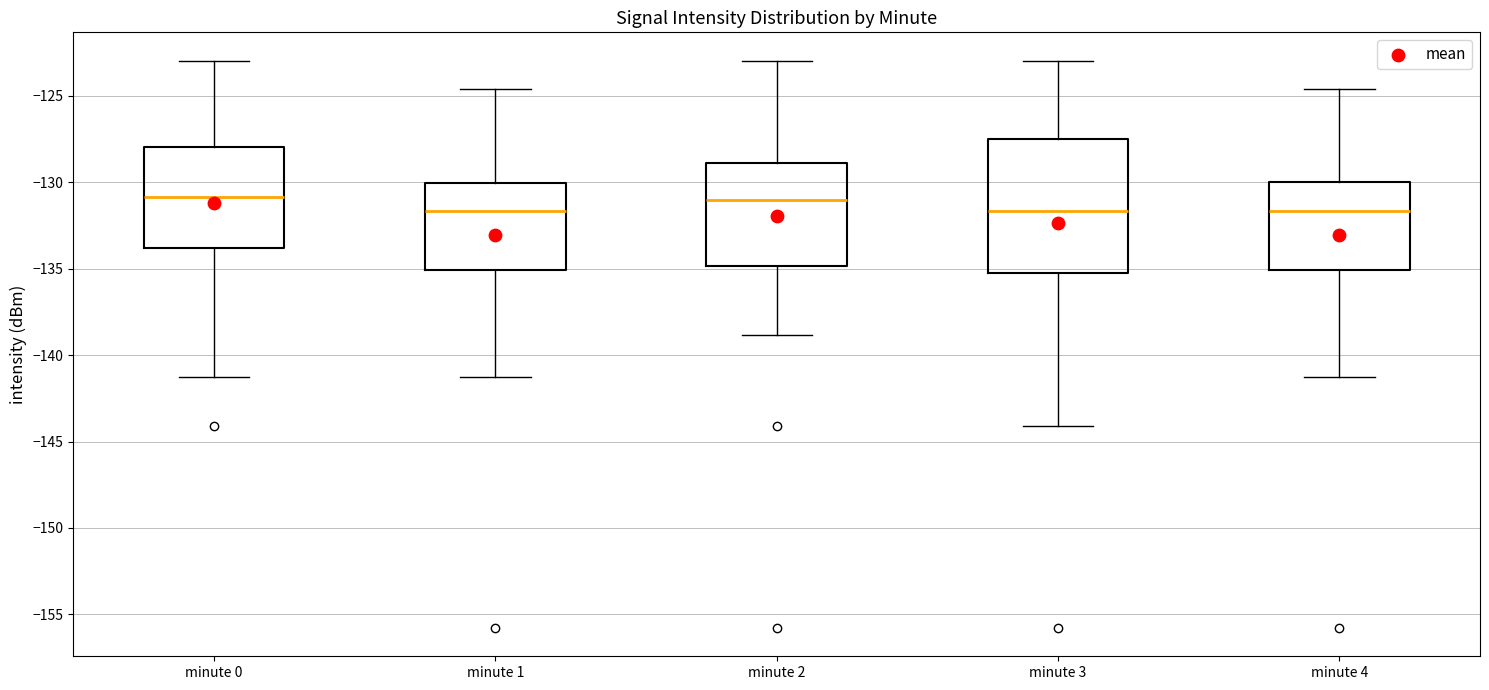

Reading left to right, read every box against the y-axis: the position of its median line, the range the box covers, and the ends of its whiskers. The values are not printed on the chart, so give them approximately, as read against the axis.

minute 0: median -131.0, box -134.0 to -128.0, whiskers -141.0 to -123.0
minute 1: median -131.5, box -135.0 to -130.0, whiskers -141.0 to -124.5
minute 2: median -131.0, box -135.0 to -129.0, whiskers -139.0 to -123.0
minute 3: median -131.5, box -135.0 to -127.5, whiskers -144.0 to -123.0
minute 4: median -131.5, box -135.0 to -130.0, whiskers -141.0 to -124.5